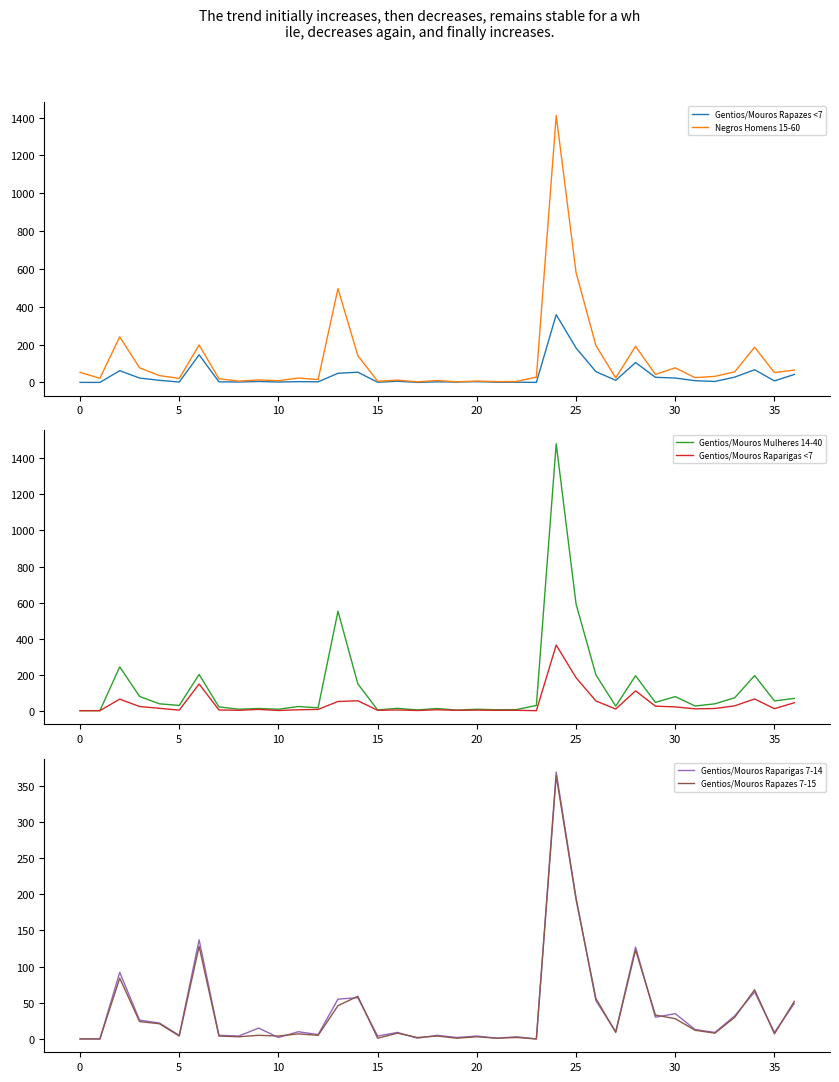

The value of Gentios/Mouros Raparigas 7-14 at 35 is 9. True or false?

True